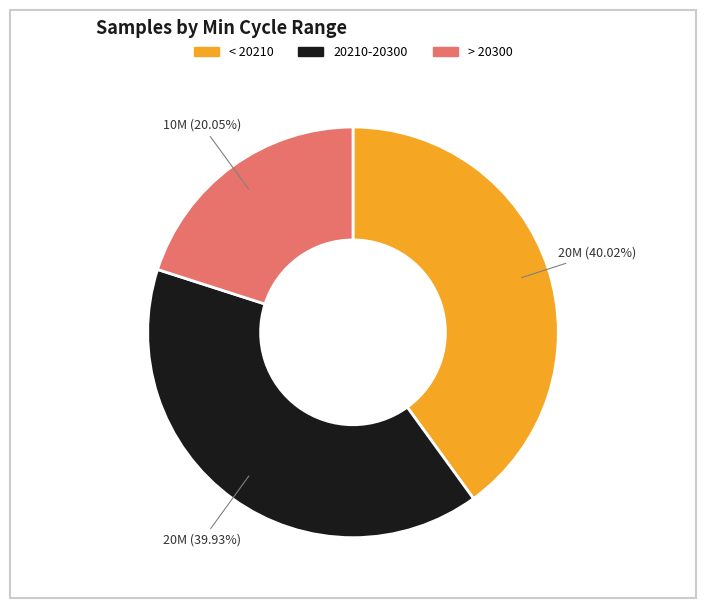

Is there a majority slice in this chart?

No